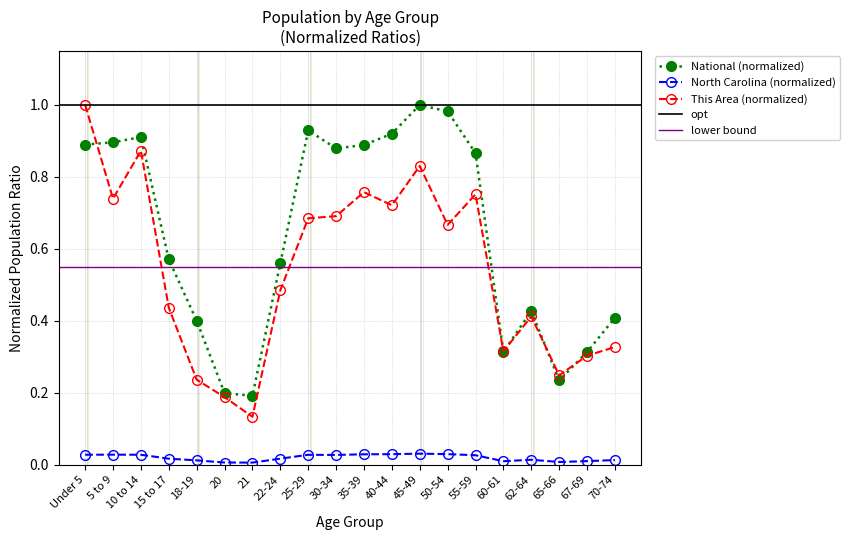

Rank the series by their average value, from lowest to highest.

North Carolina, This Area, National